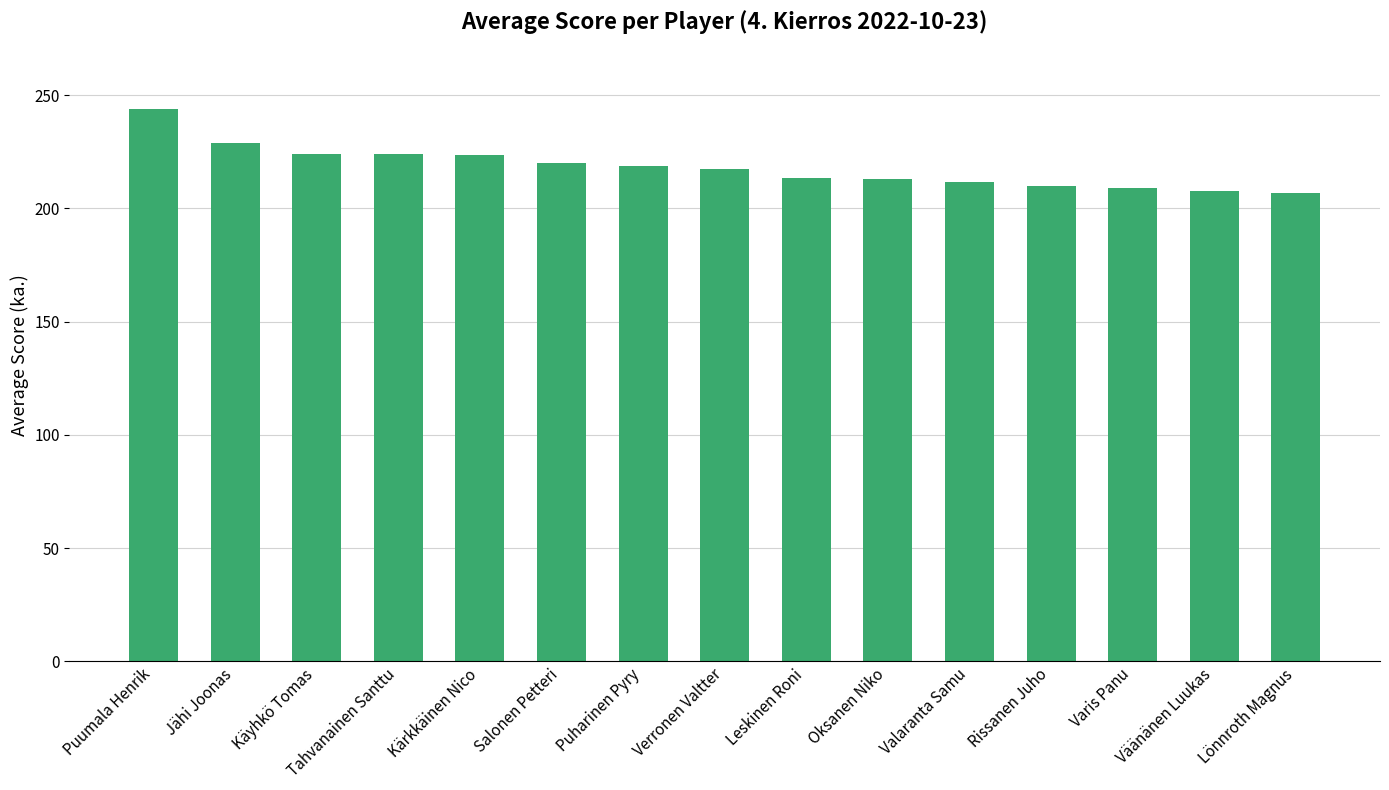

At which label does the data first exceed 217?

Puumala Henrik